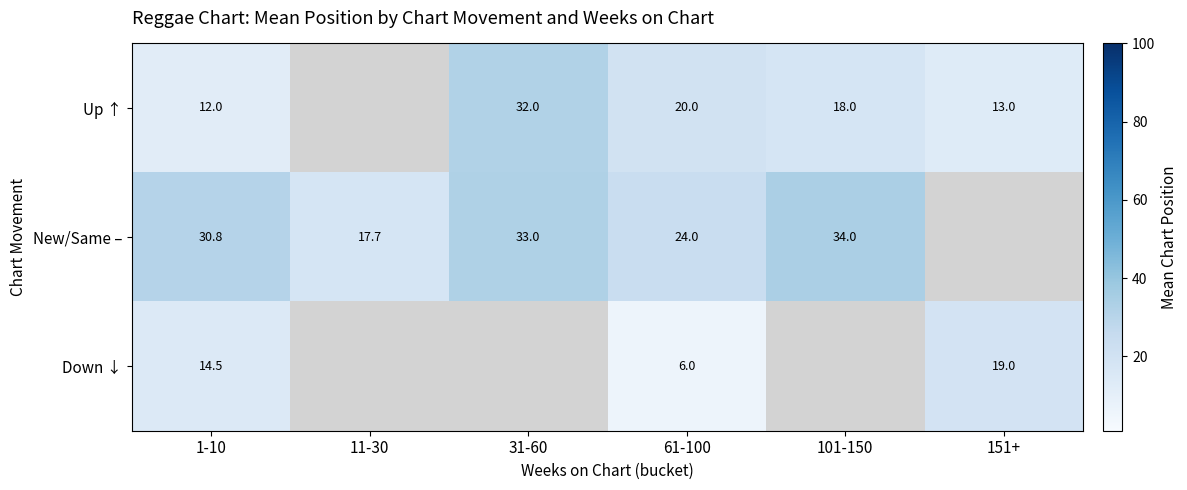

What is the difference between the New/Same – values at 11-30 and 61-100?

6.3